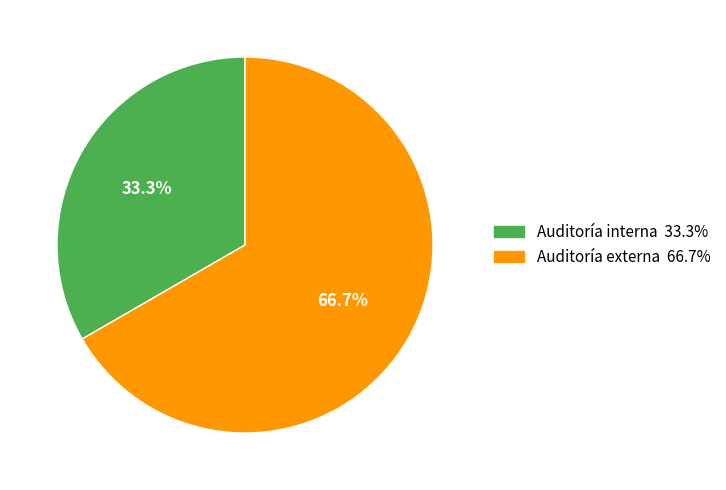

What percentage is NOT represented by Auditoría externa?

33.3%